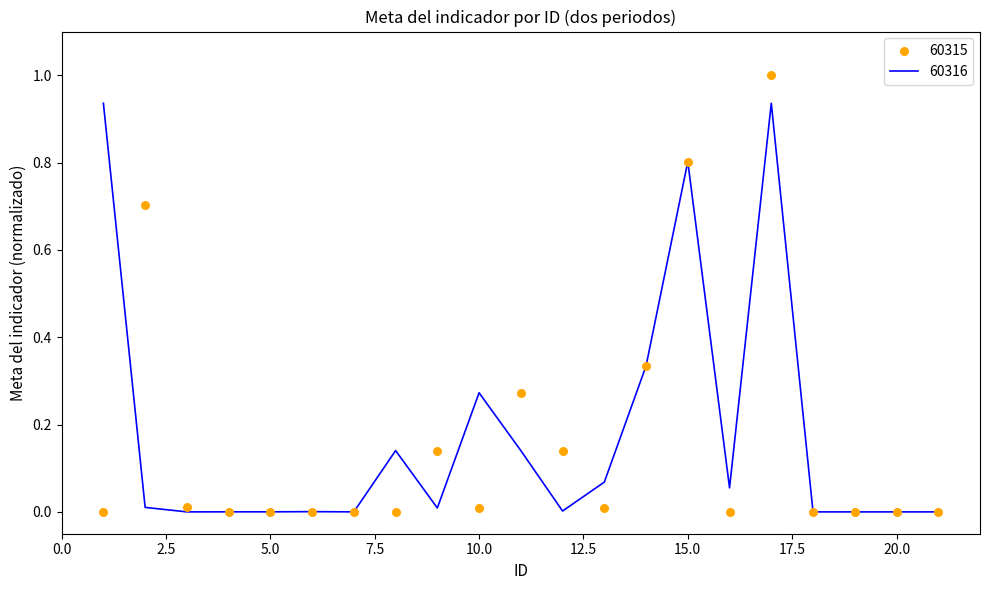

Which series has the largest total across all categories?

60316